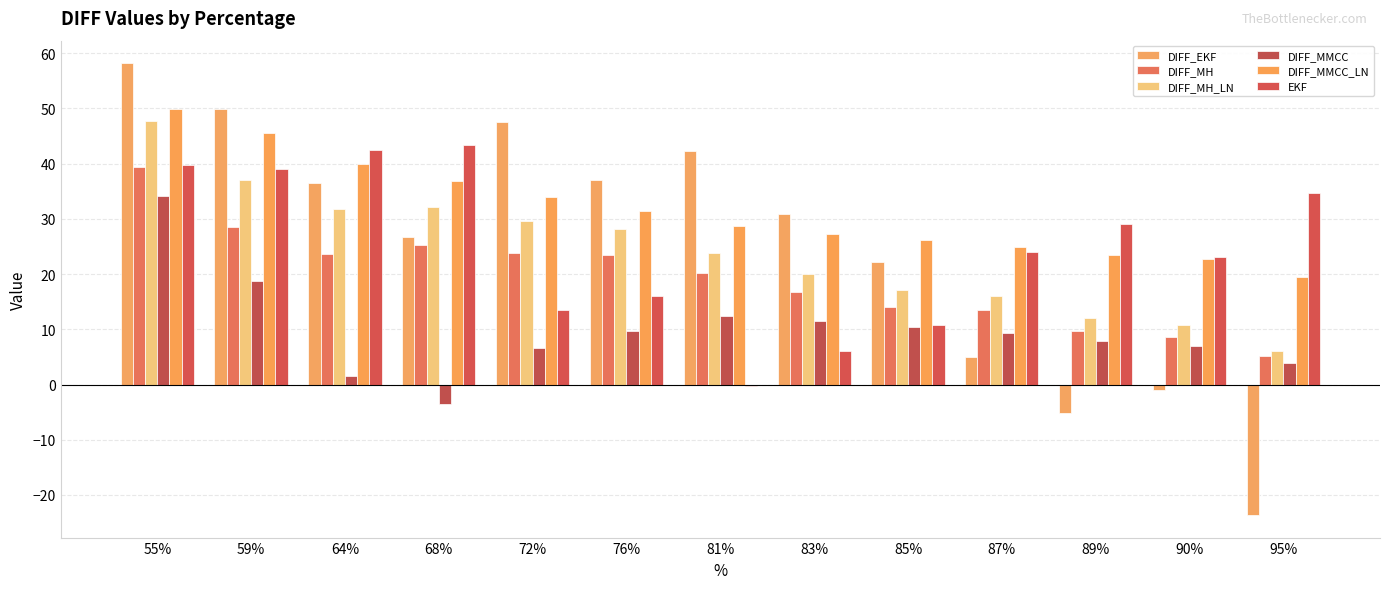

How many data points in DIFF_MMCC are above 9?

7